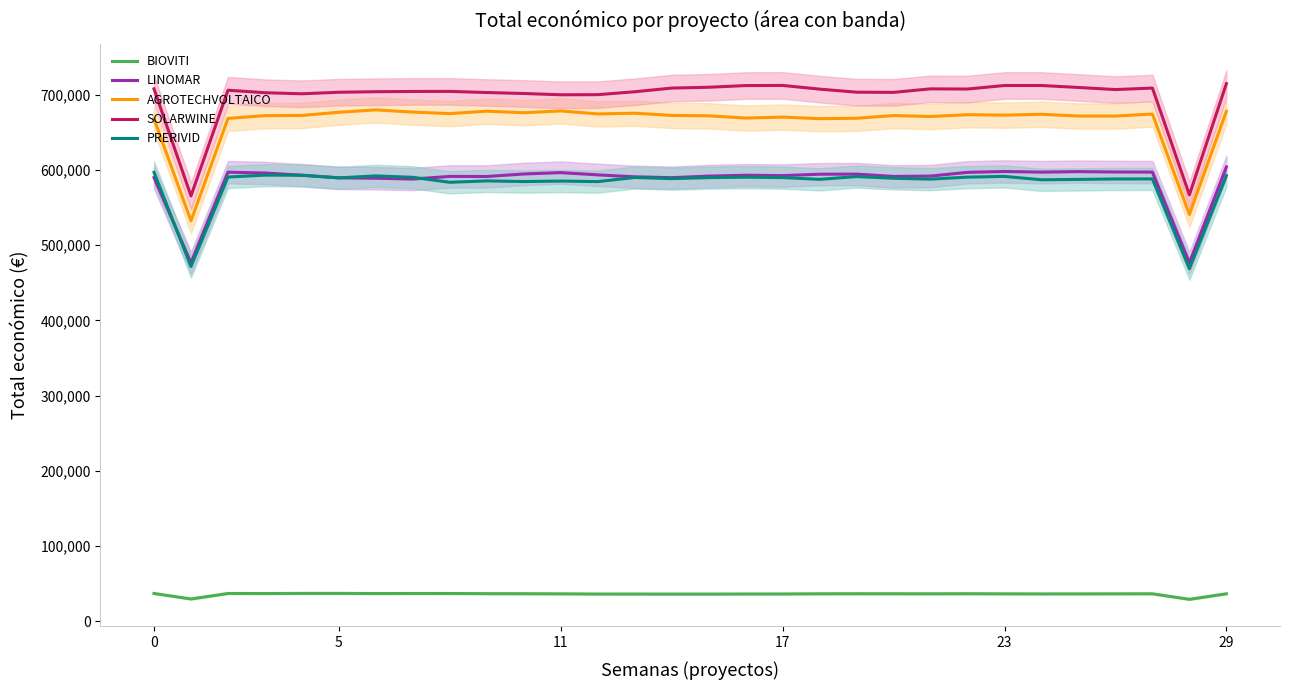

In AGROTECHVOLTAICO, how many points are higher than both neighbors (excluding endpoints)?

9